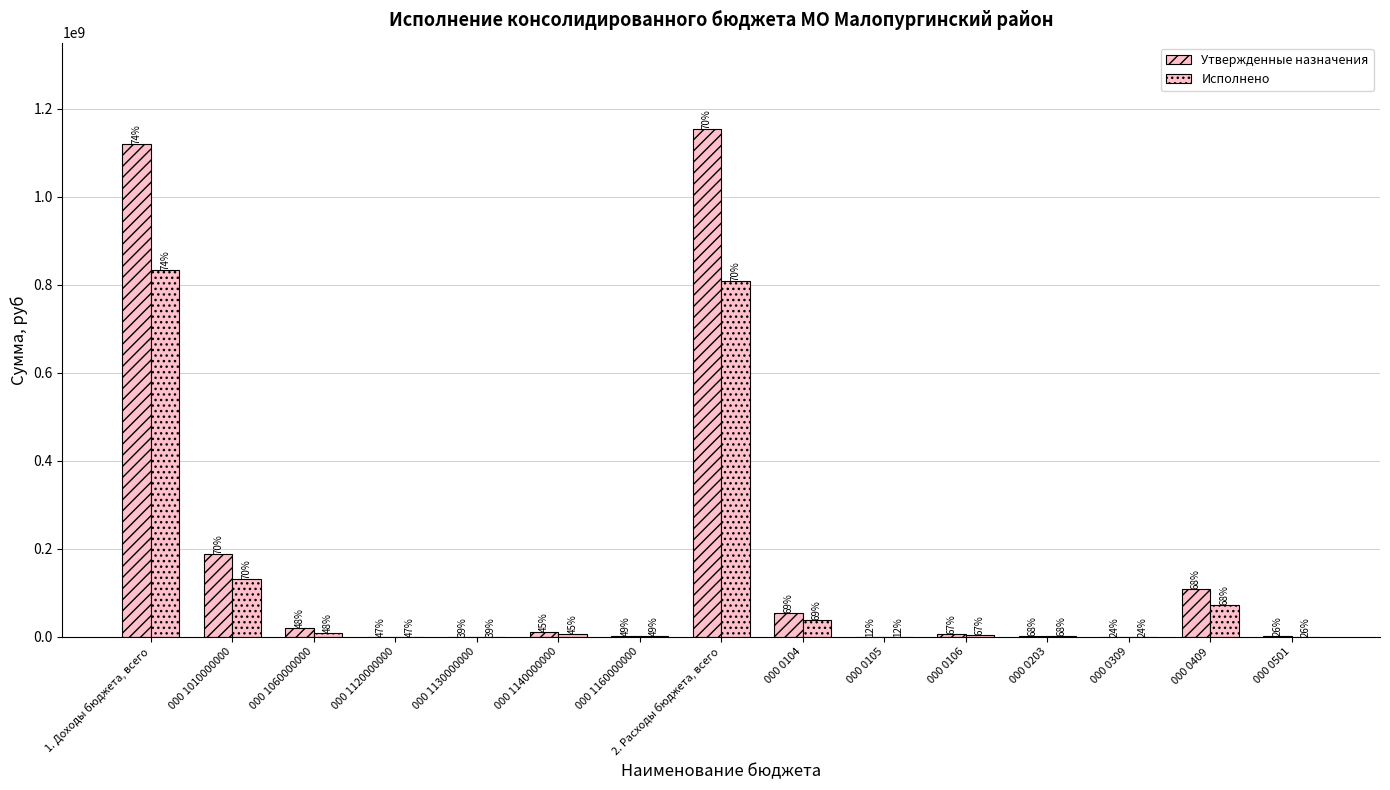

Which series has the largest total across all categories?

Утвержденные назначения